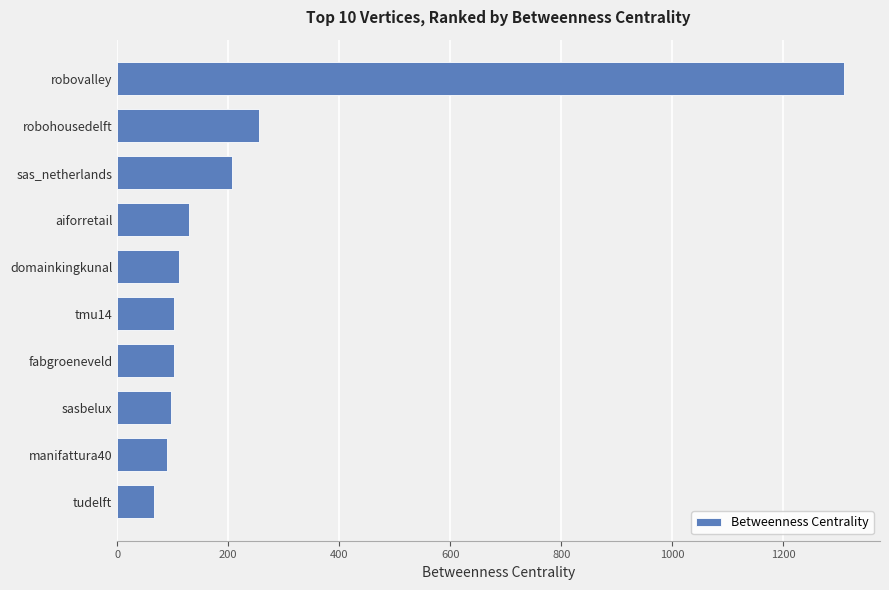

Read the value at aiforretail.

130.1